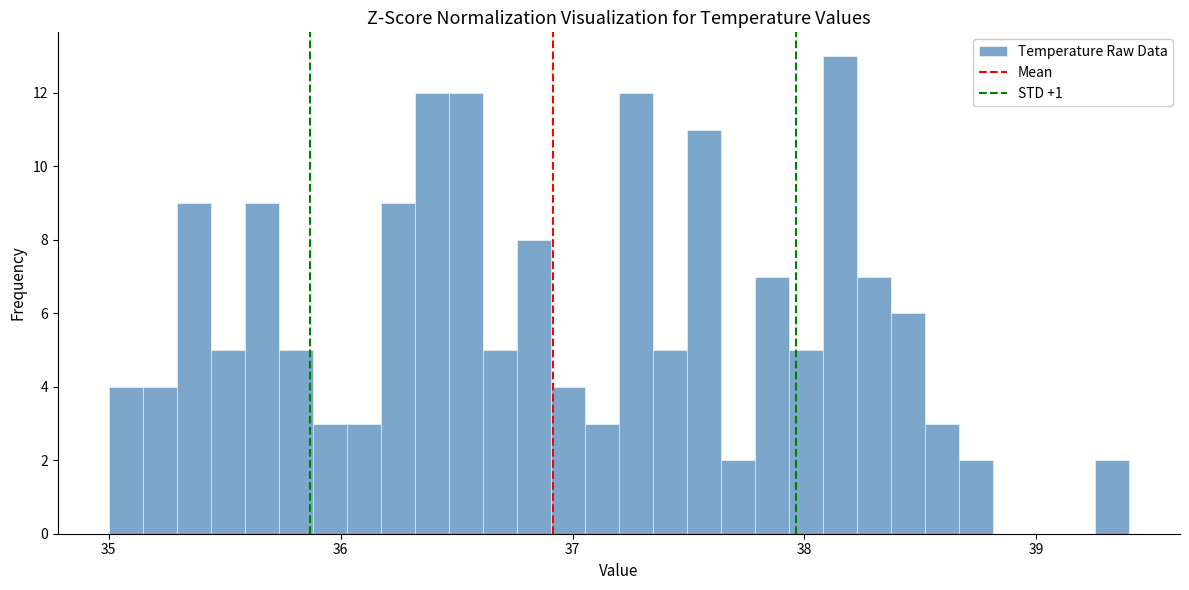

Around what value on the x-axis is the tallest bar? Give the approximate position of its centre, as read against the axis.

38.2